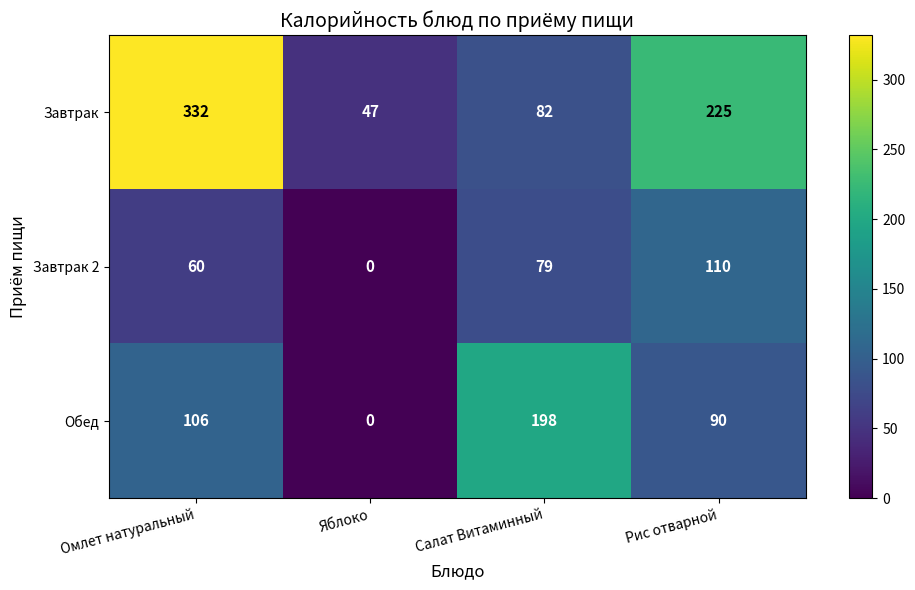

Rank the series by their average value, from lowest to highest.

Завтрак 2, Обед, Завтрак